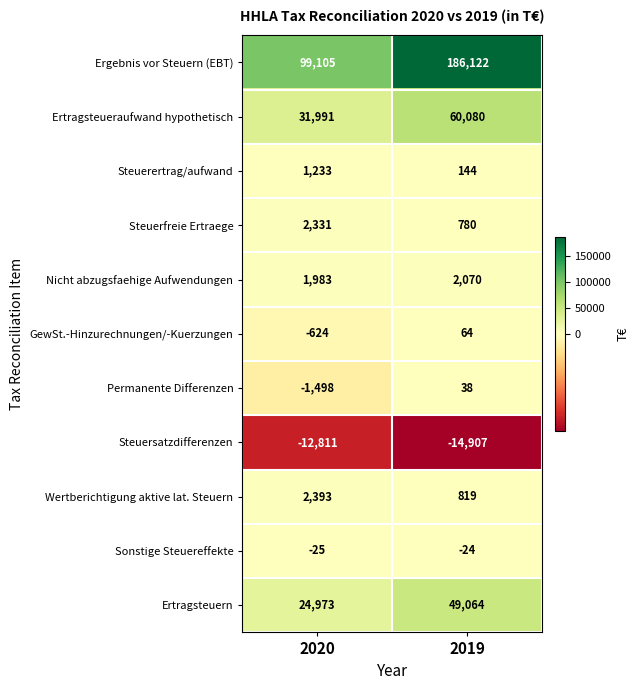

Which series has the widest spread of values?

Ergebnis vor Steuern (EBT)